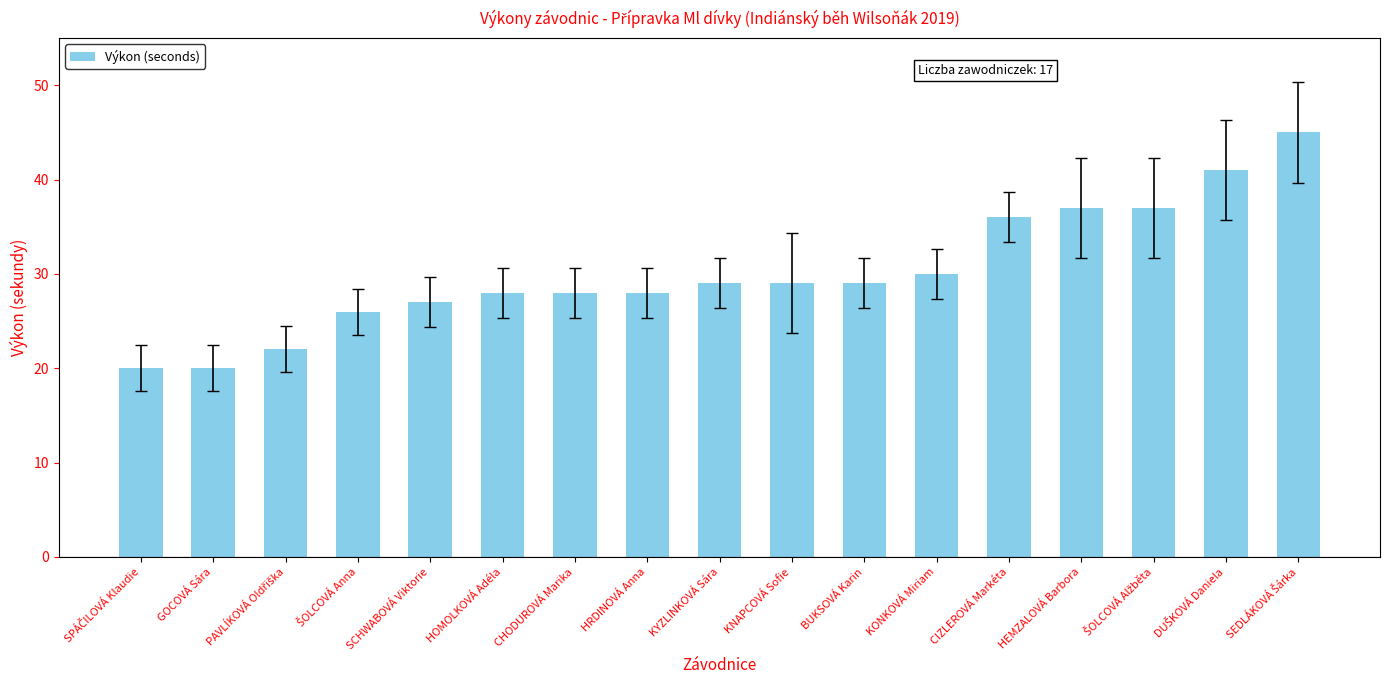

Approximately how many times larger is the value at HOMOLKOVÁ Adéla compared to KYZLINKOVÁ Sára?

1.0